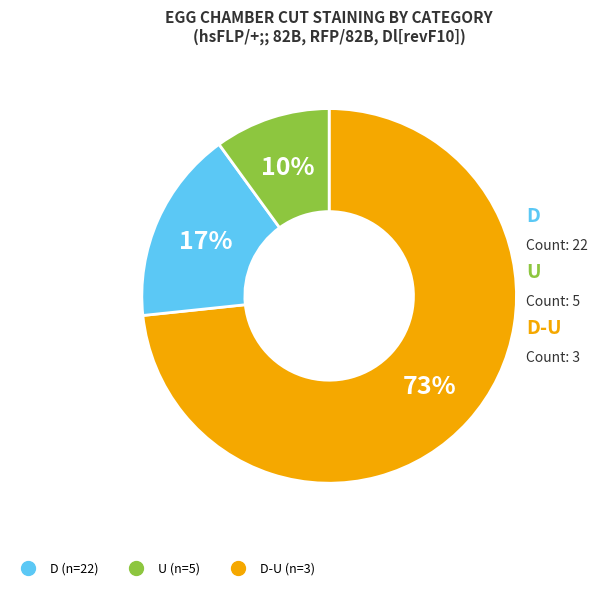

Does any single category account for the majority?

Yes